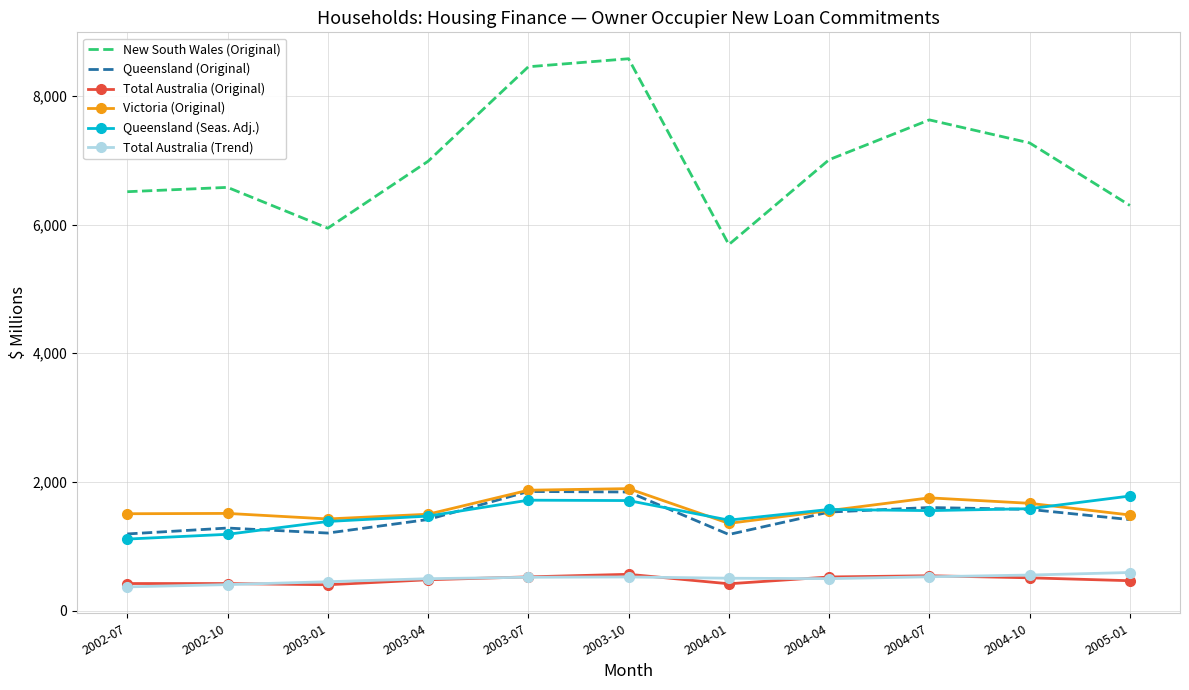

True or false: Queensland (Seas. Adj.) and New South Wales (Original) intersect in this chart.

False